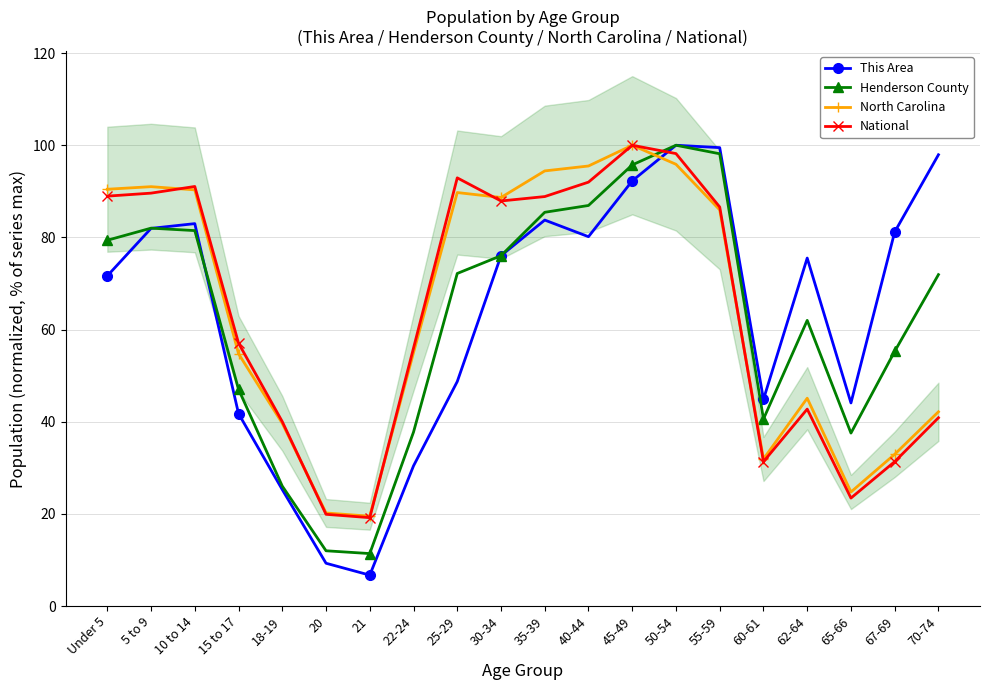

True or false: This Area has a value of 25.3 at 18-19.

True